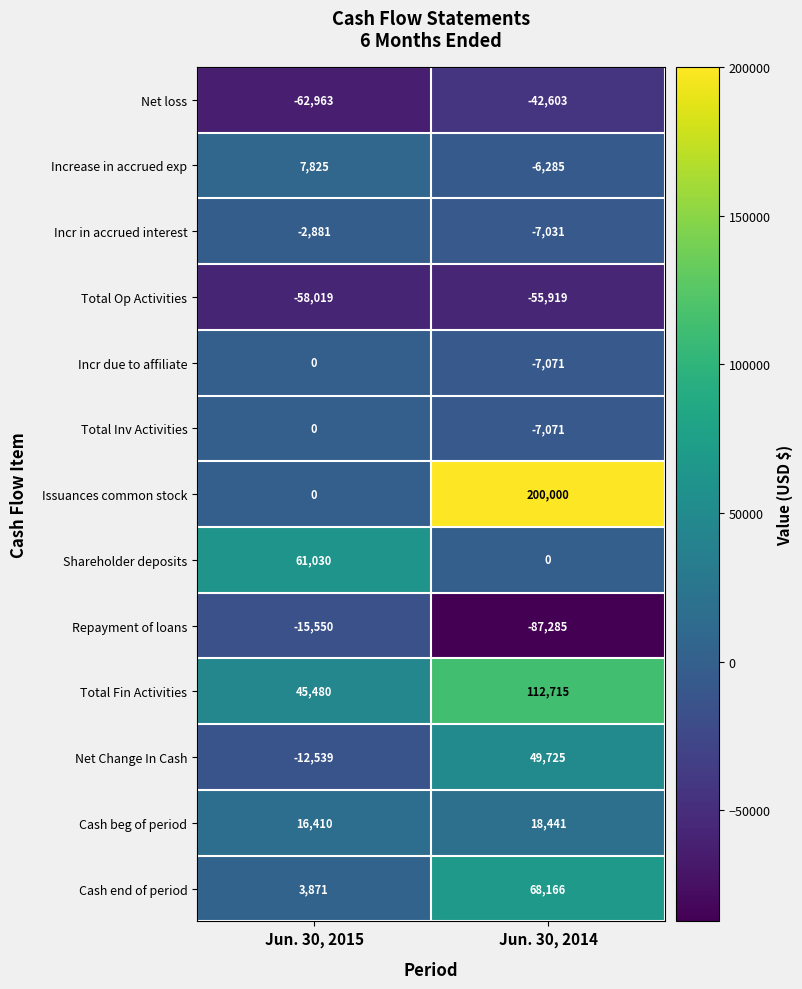

What value does the Total Fin Activities series have at Jun. 30, 2014, to the nearest 100?

112700